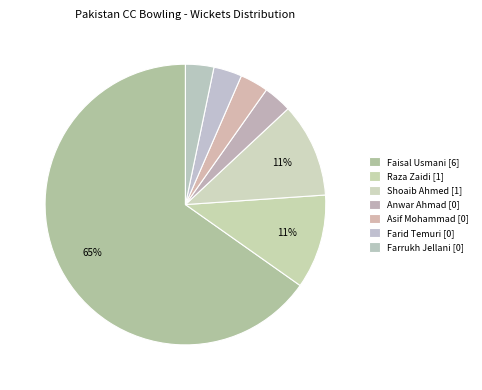

How many slices are in this pie chart?

7